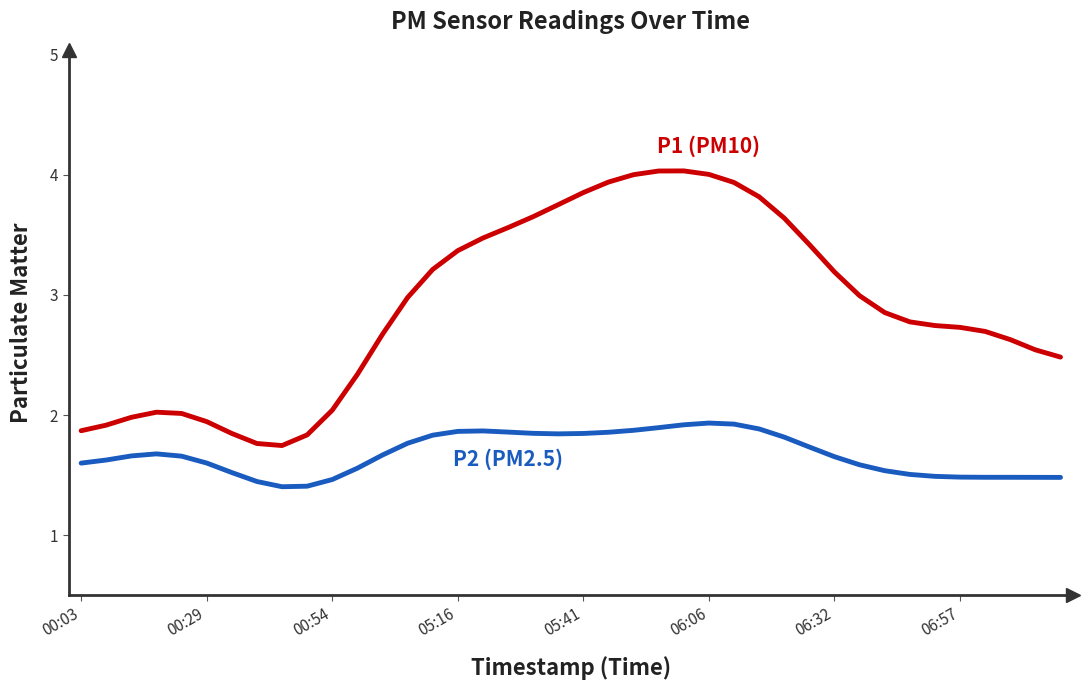

What is the greatest value displayed?

4.0